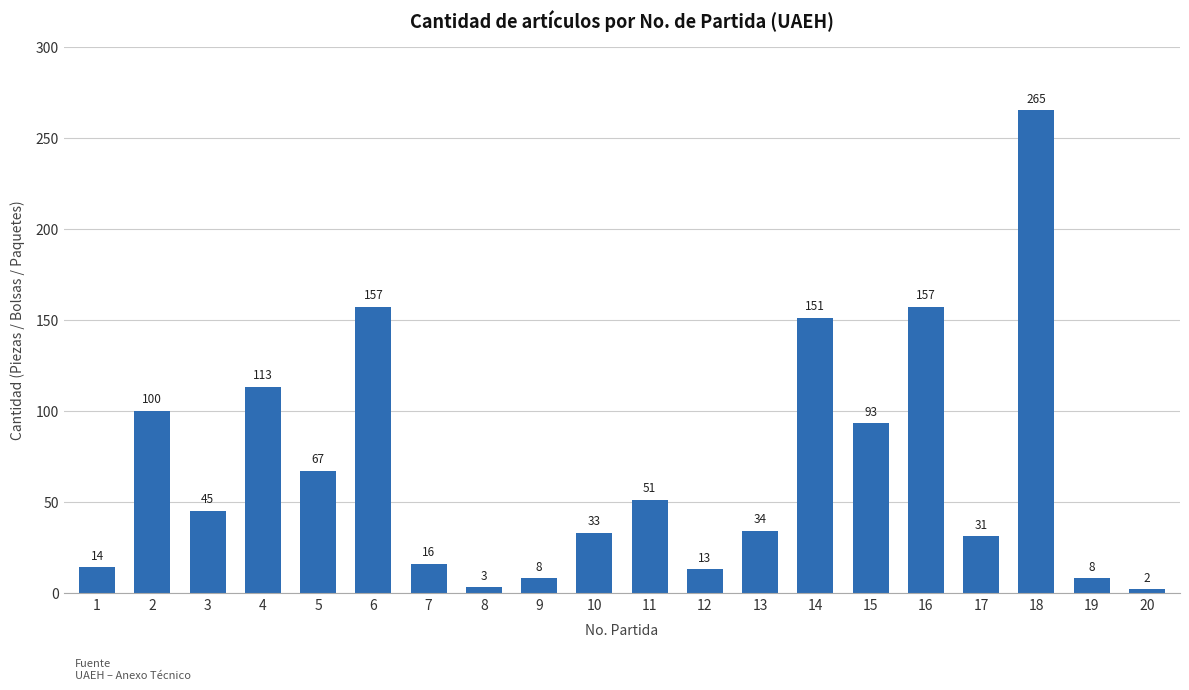

What is the difference between the maximum and minimum values?

263